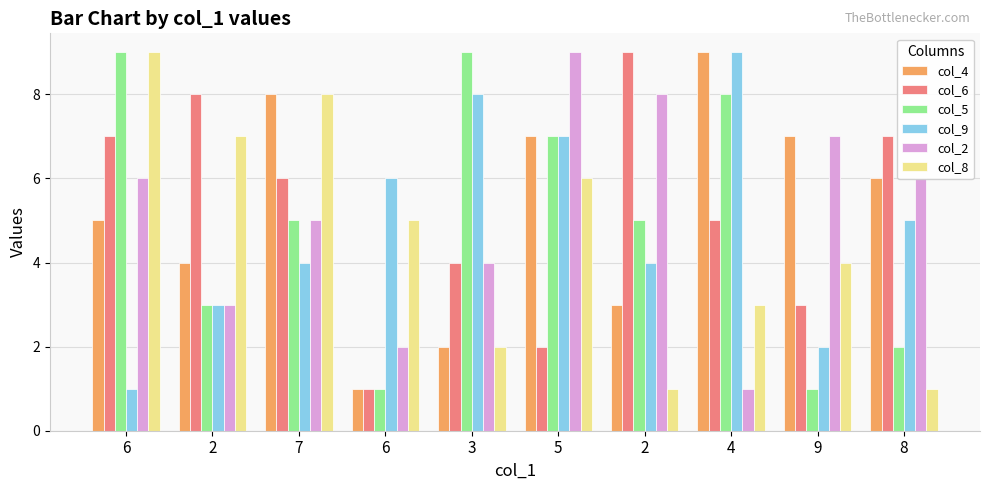

Between 9 and 8, which is larger?

9